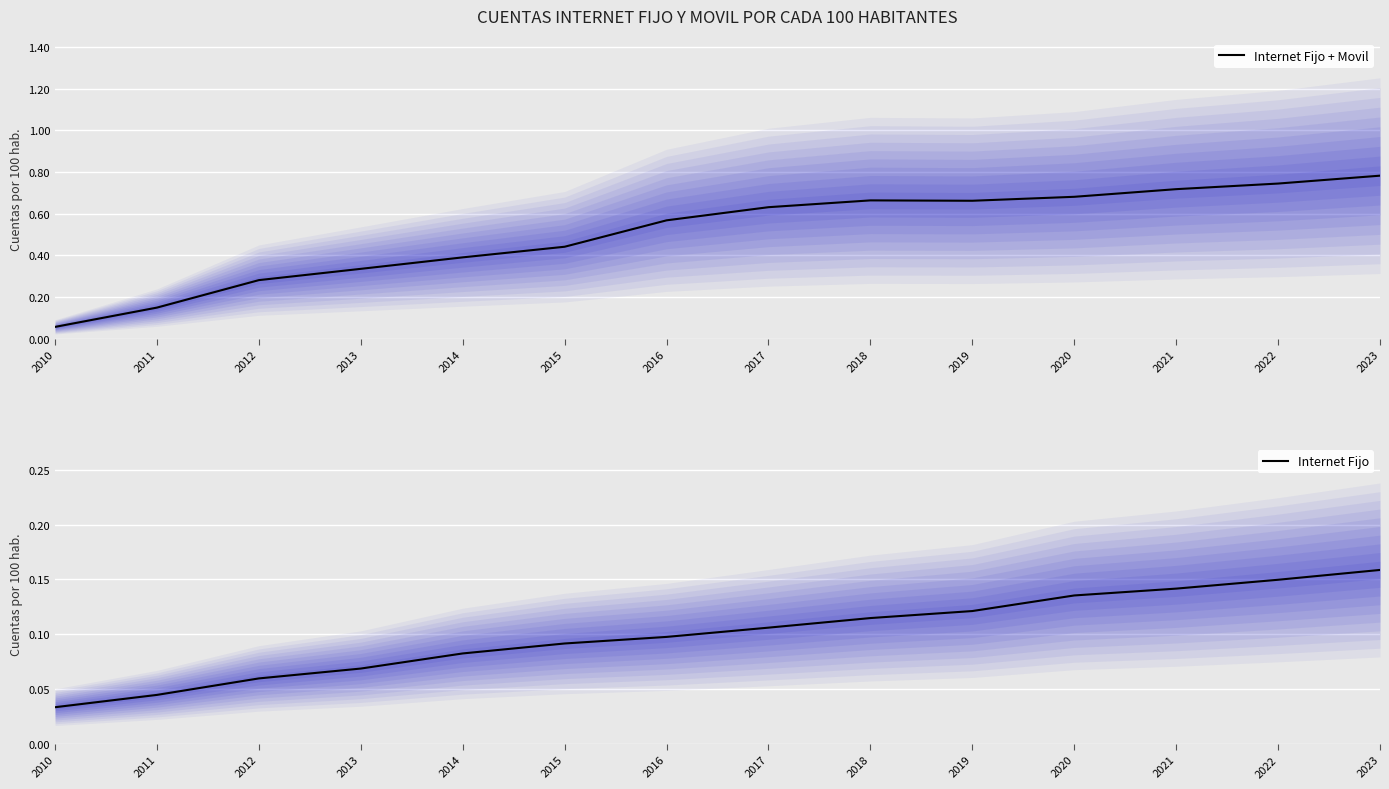

At which category does Internet Fijo + Movil reach its first local valley?

2019